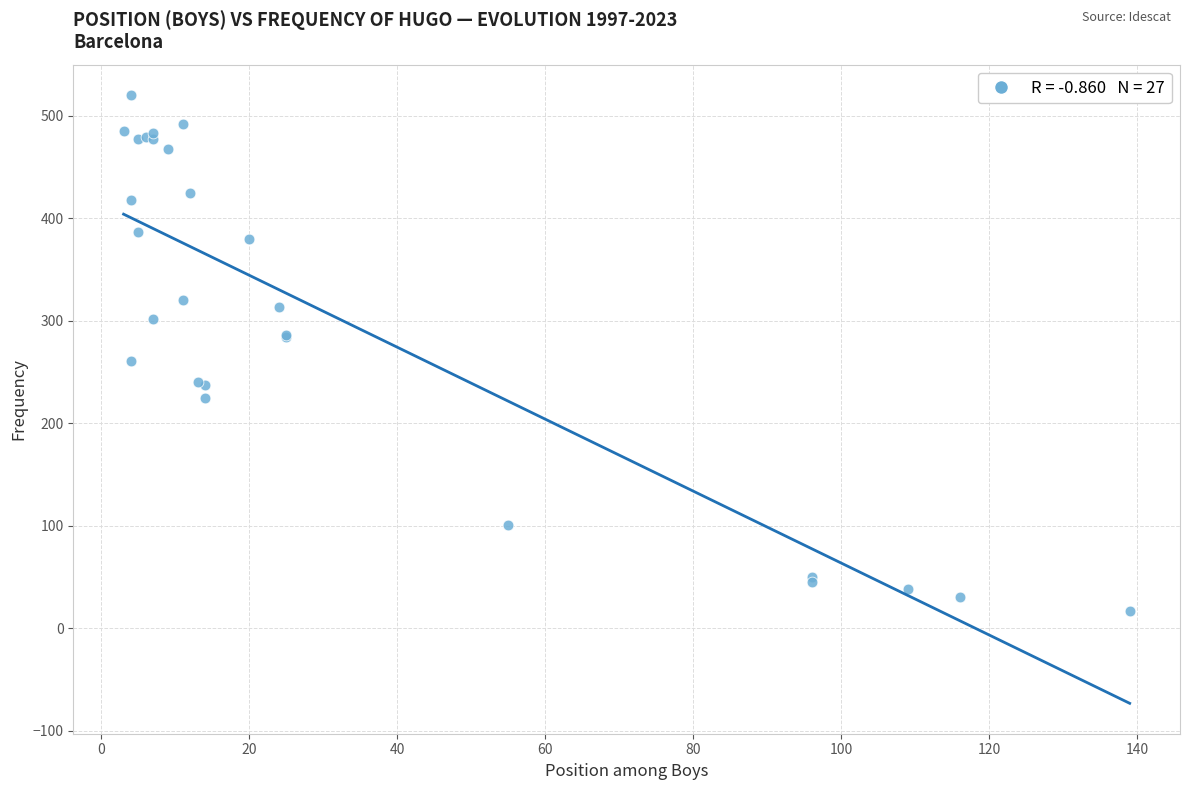

What Y value in the scatter plot is closest to 268?

261